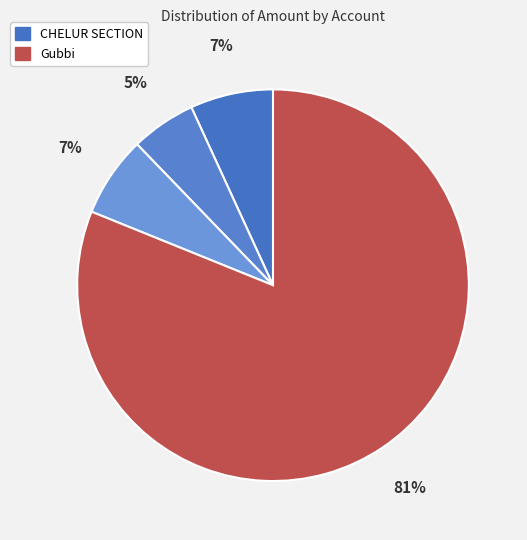

How many slices are in this pie chart?

4